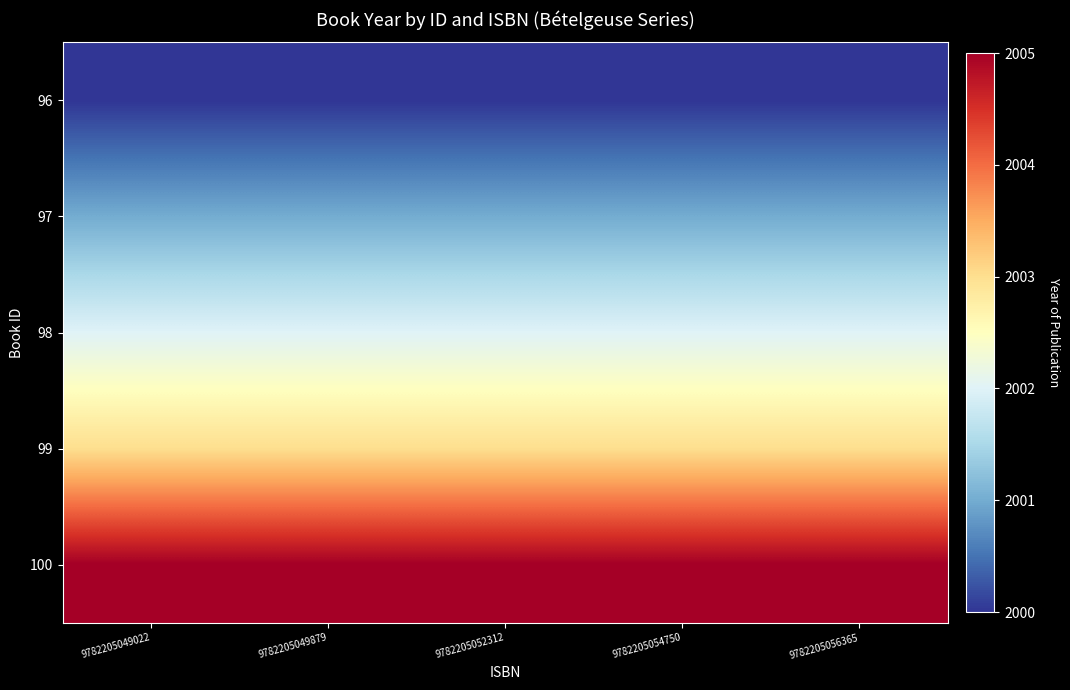

Which label corresponds to the smallest value in the chart?

9782205049022